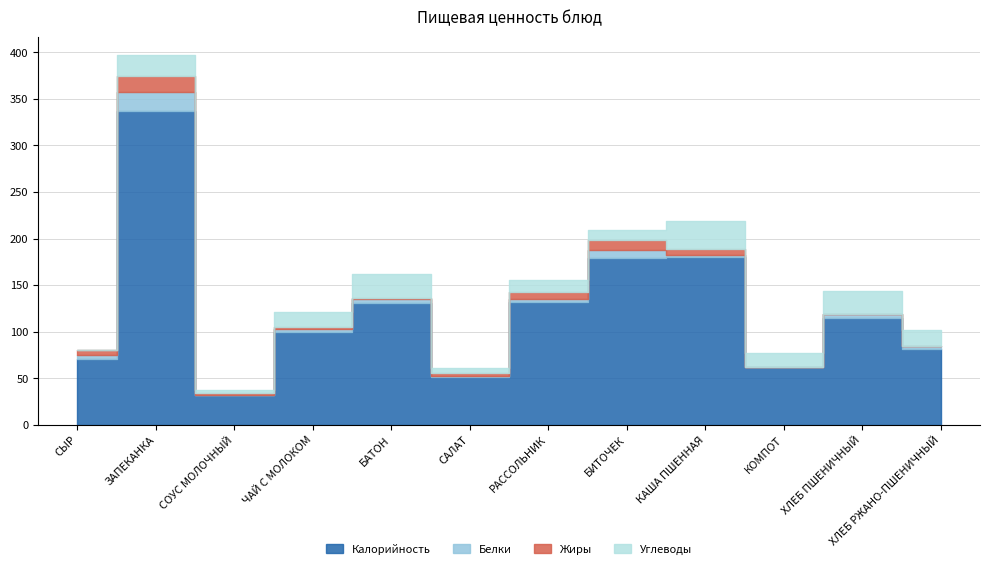

How many series are shown in this chart?

4